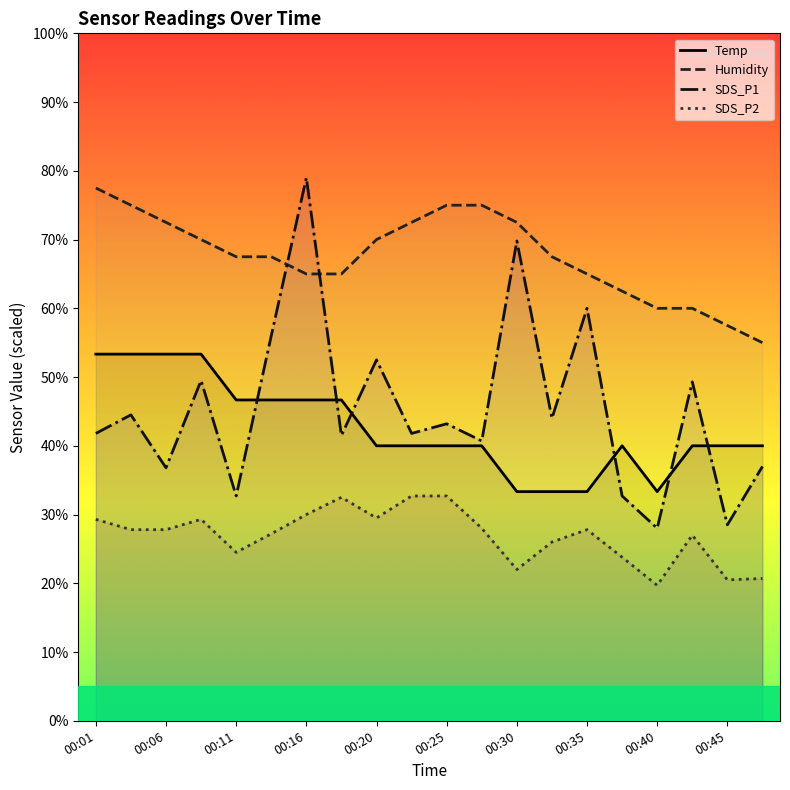

The SDS_P1 series shows 50.5 at 15. True or false?

False